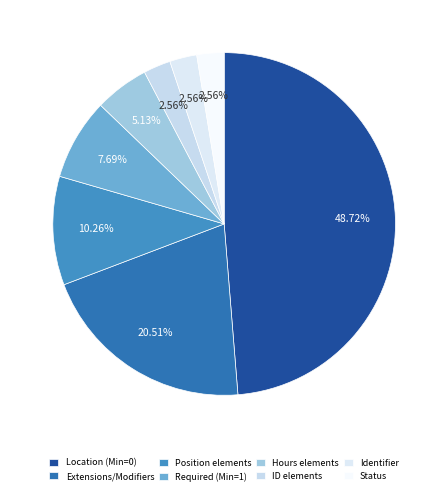

Is there a majority slice in this chart?

No